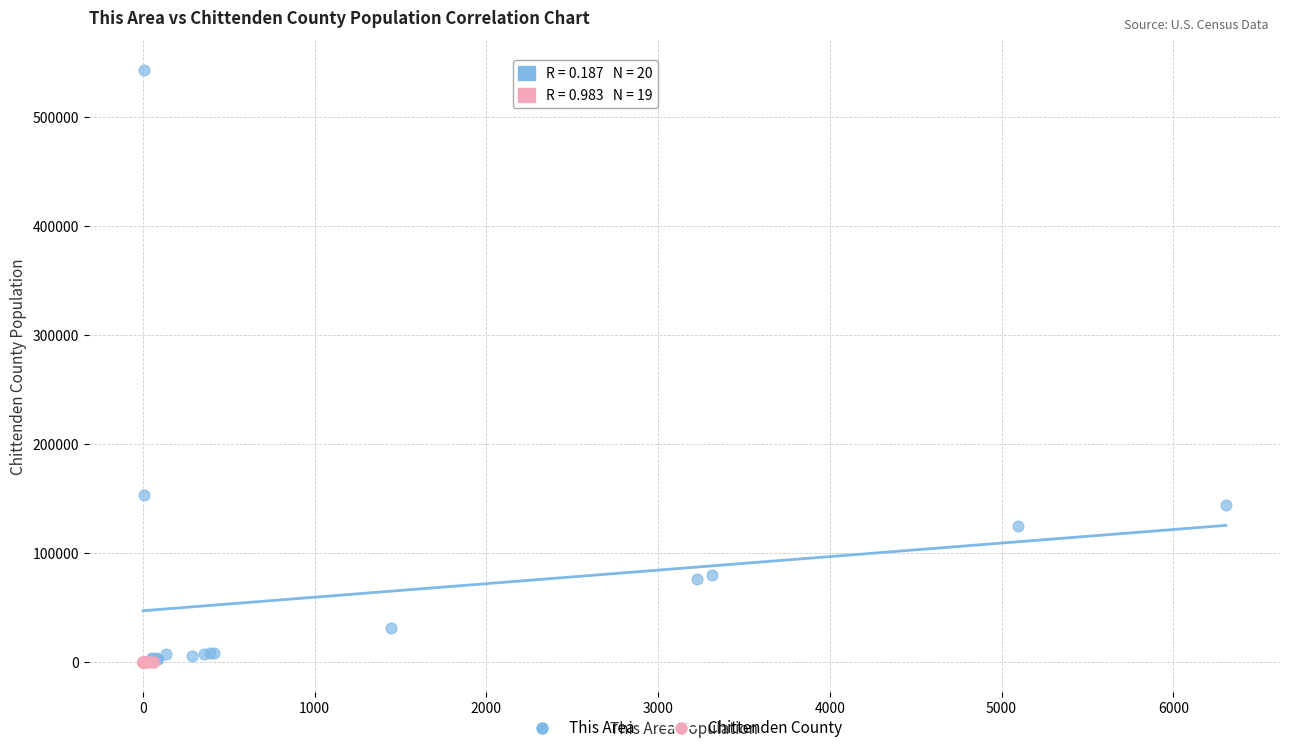

Which series has the largest Y range (max minus min)?

This Area